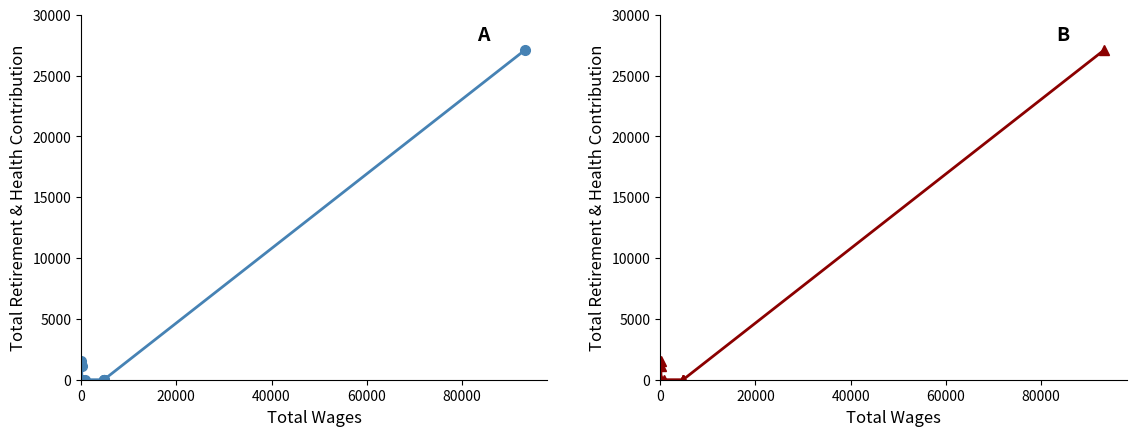

Does the chart have visible grid lines?

No